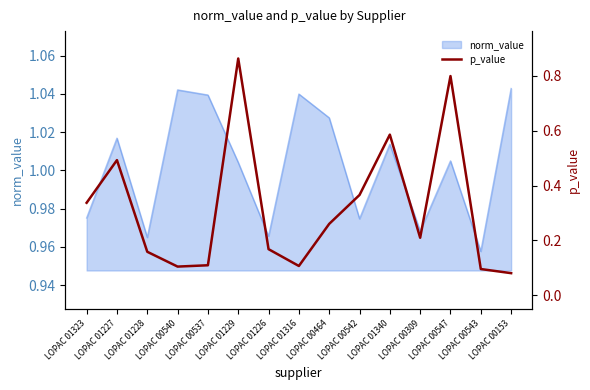

What is the minimum value shown in the chart?

0.1